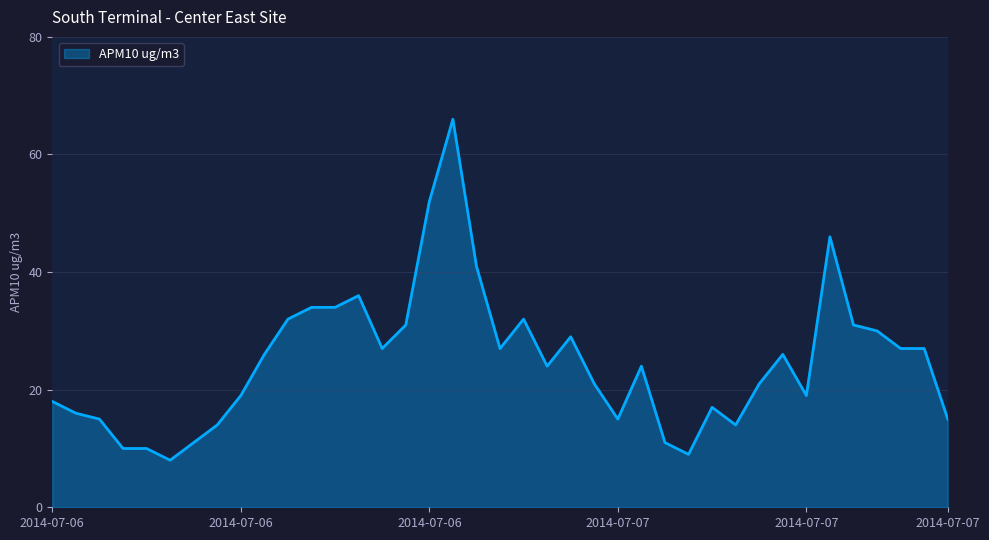

How many series are shown in this chart?

1